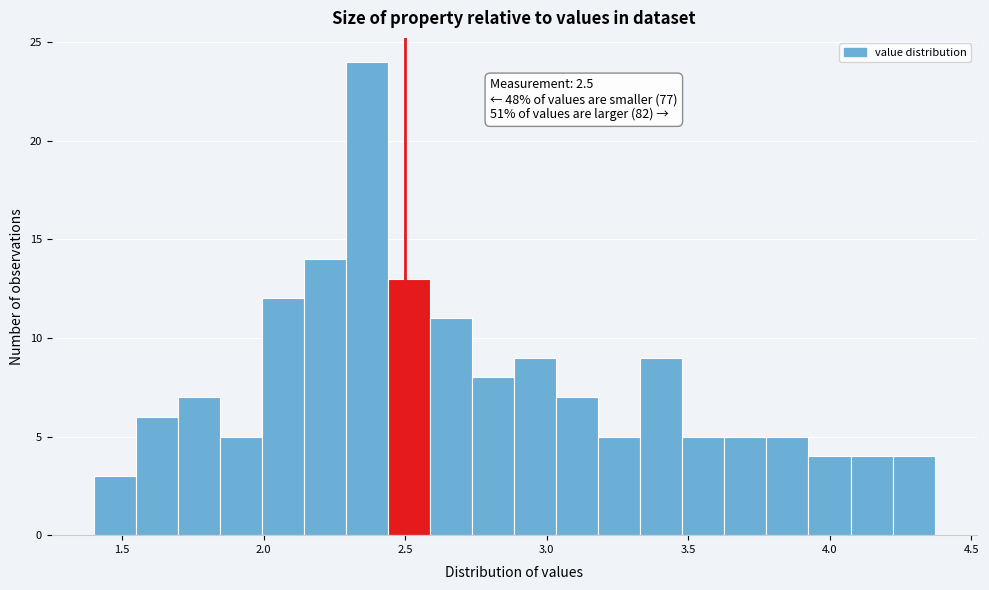

Around what value on the x-axis is the tallest bar? Give the approximate position of its centre, as read against the axis.

2.35